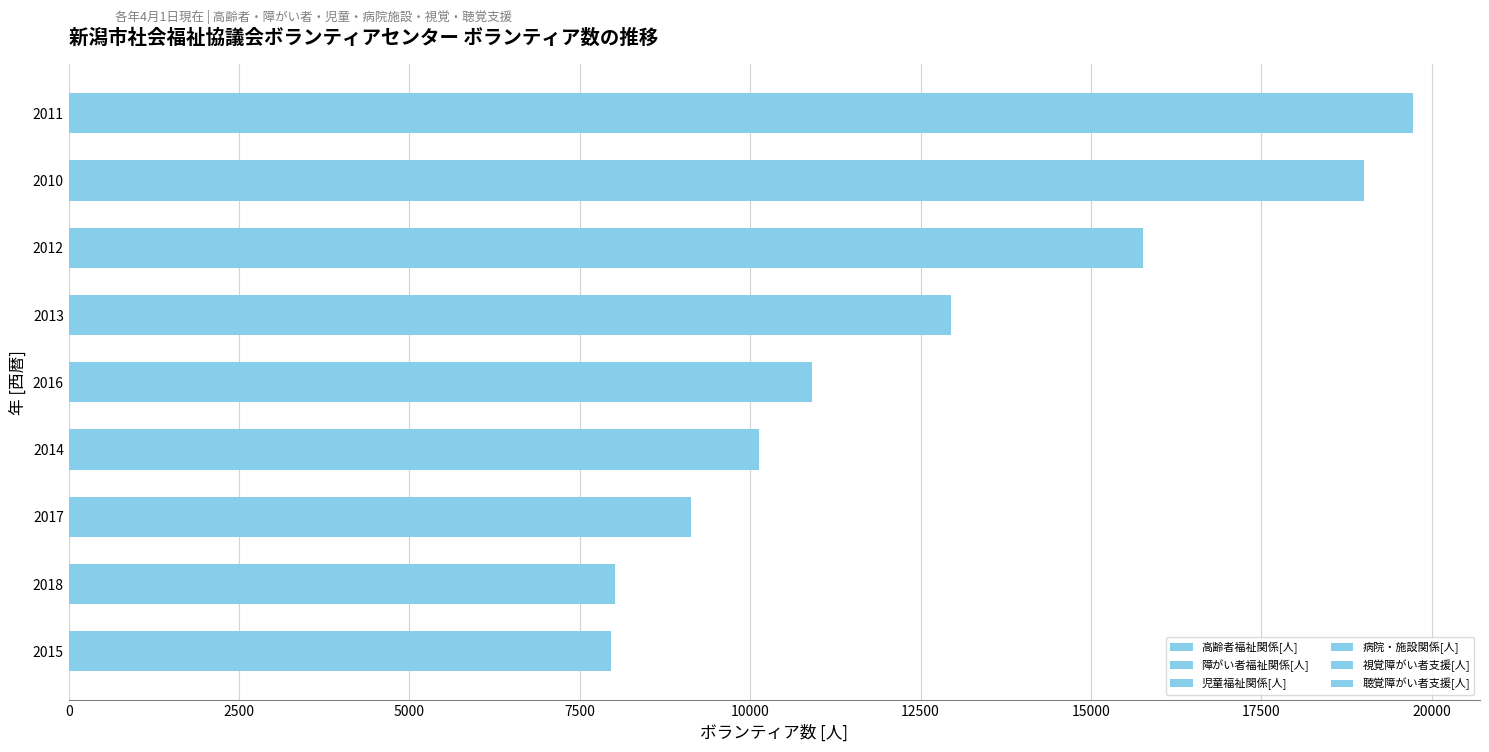

How many values in the 高齢者福祉関係[人] series are below 3540?

4